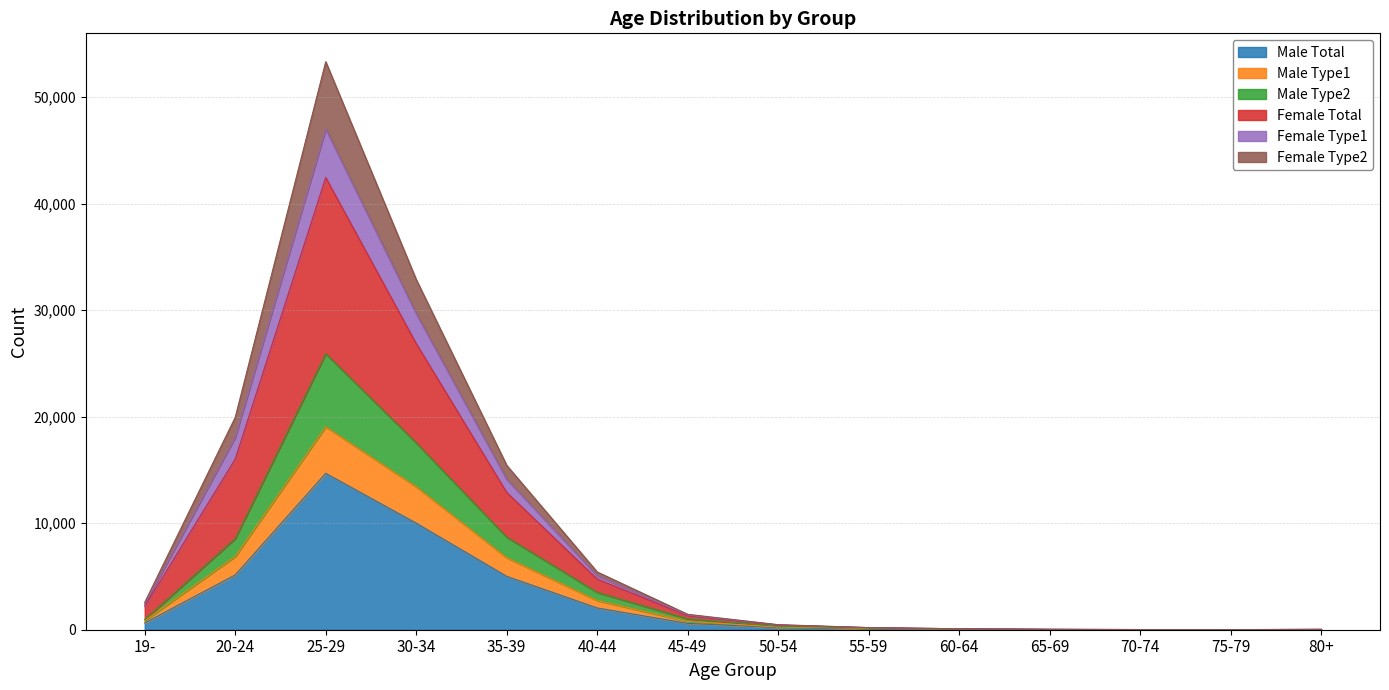

What are all the series names shown in the legend?

Male Total, Male Type1, Male Type2, Female Total, Female Type1, Female Type2